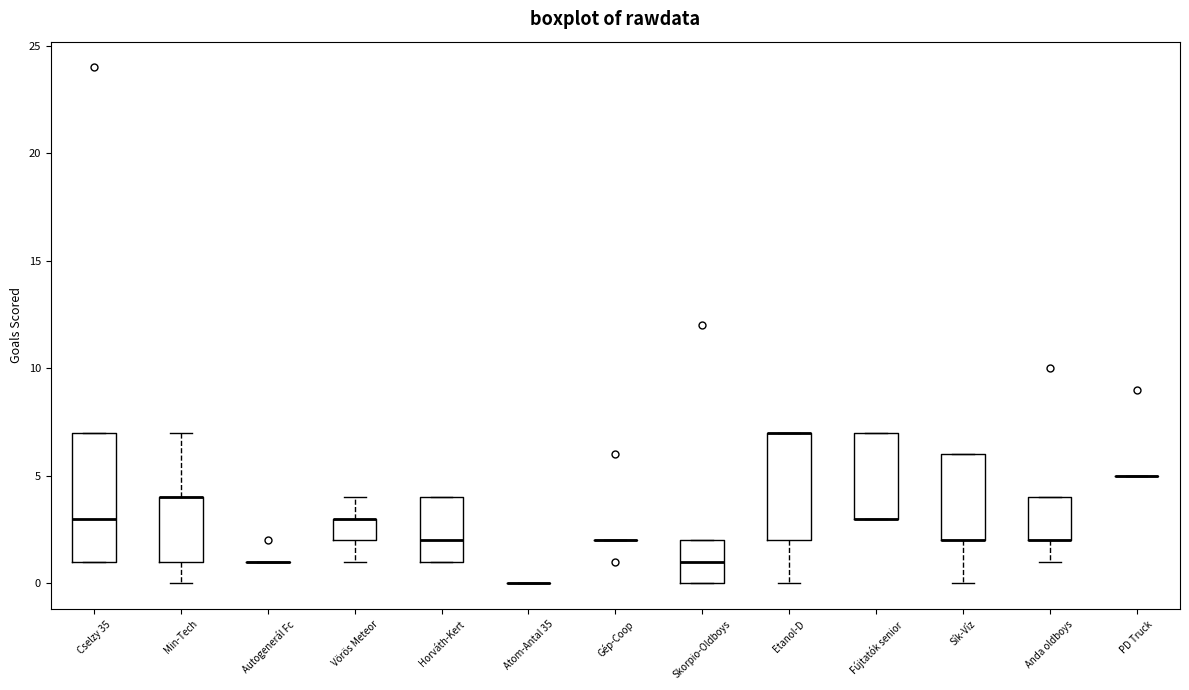

Reading left to right, transcribe this box plot: for each box, give where its median line is, the range the box spans, and where its two whiskers end, as read against the y-axis. The values are not printed on the chart, so give them approximately, as read against the axis.

Cselzy 35: median 3, box 1 to 7, whiskers 1 to 7
Min-Tech: median 4 (drawn on the box's upper edge), box 1 to 4, whiskers 0 to 7
Autogenerál Fc: box collapsed to a line at 1, whiskers 1 to 1
Vörös Meteor: median 3 (drawn on the box's upper edge), box 2 to 3, whiskers 1 to 4
Horváth-Kert: median 2, box 1 to 4, whiskers 1 to 4
Atom-Antal 35: box collapsed to a line at 0, whiskers 0 to 0
Gép-Coop: box collapsed to a line at 2, whiskers 2 to 2
Skorpio-Oldboys: median 1, box 0 to 2, whiskers 0 to 2
Etanol-D: median 7 (drawn on the box's upper edge), box 2 to 7, whiskers 0 to 7
Fújtatók senior: median 3 (drawn on the box's lower edge), box 3 to 7, whiskers 3 to 7
Sík-Víz: median 2 (drawn on the box's lower edge), box 2 to 6, whiskers 0 to 6
Anda oldboys: median 2 (drawn on the box's lower edge), box 2 to 4, whiskers 1 to 4
PD Truck: box collapsed to a line at 5, whiskers 5 to 5